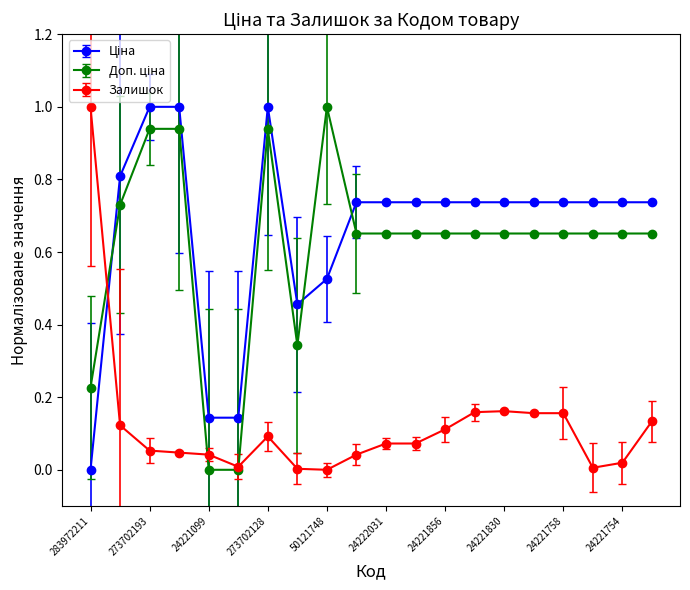

How many categories are shown in the chart?

20